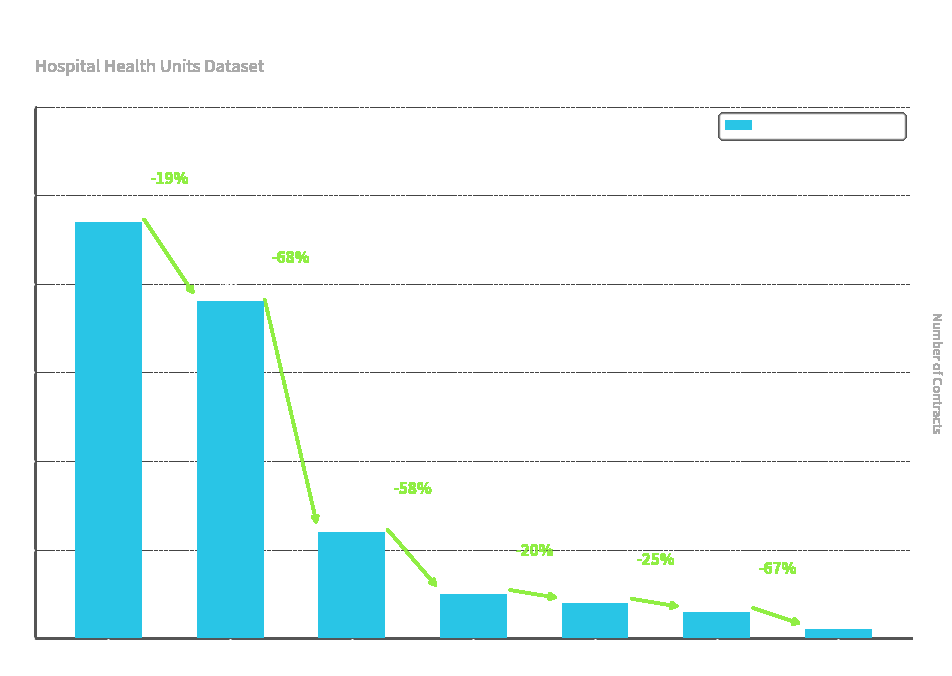

Which has a higher value, TA 7 or TA 4?

TA 4